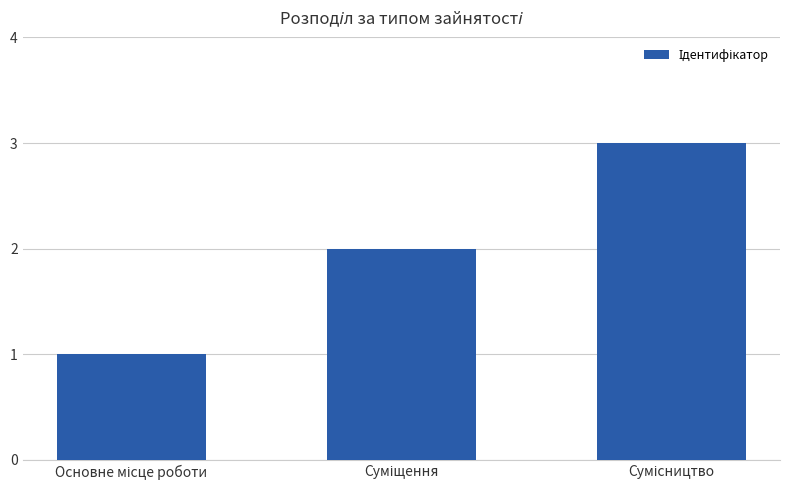

What is the minimum value shown in the chart?

1